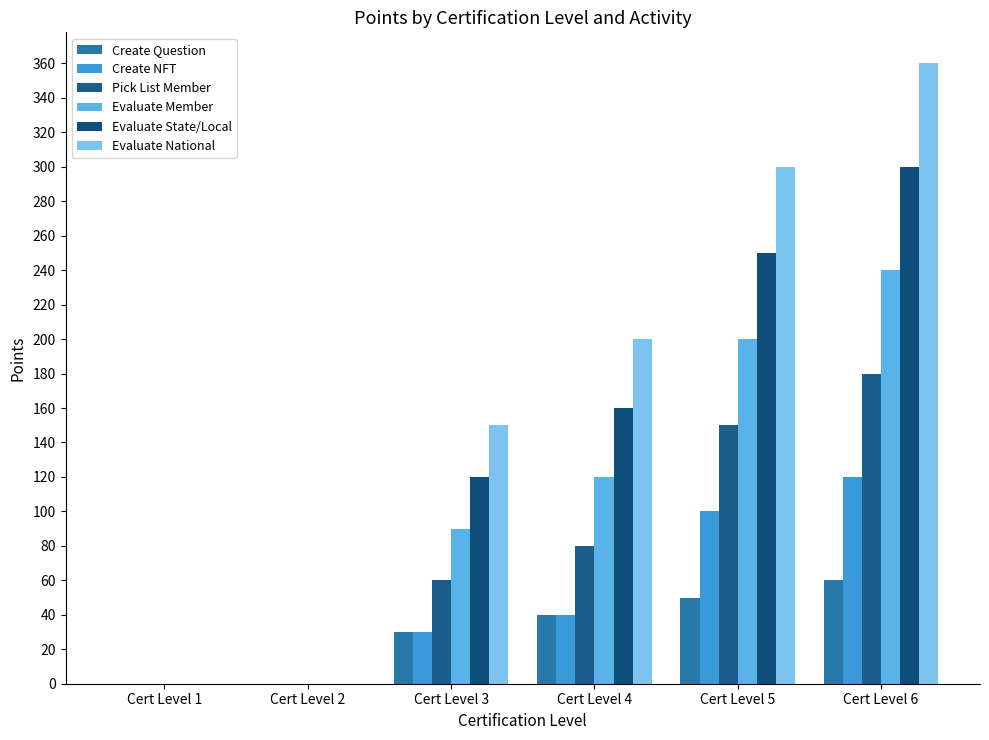

Are the bars horizontal?

No